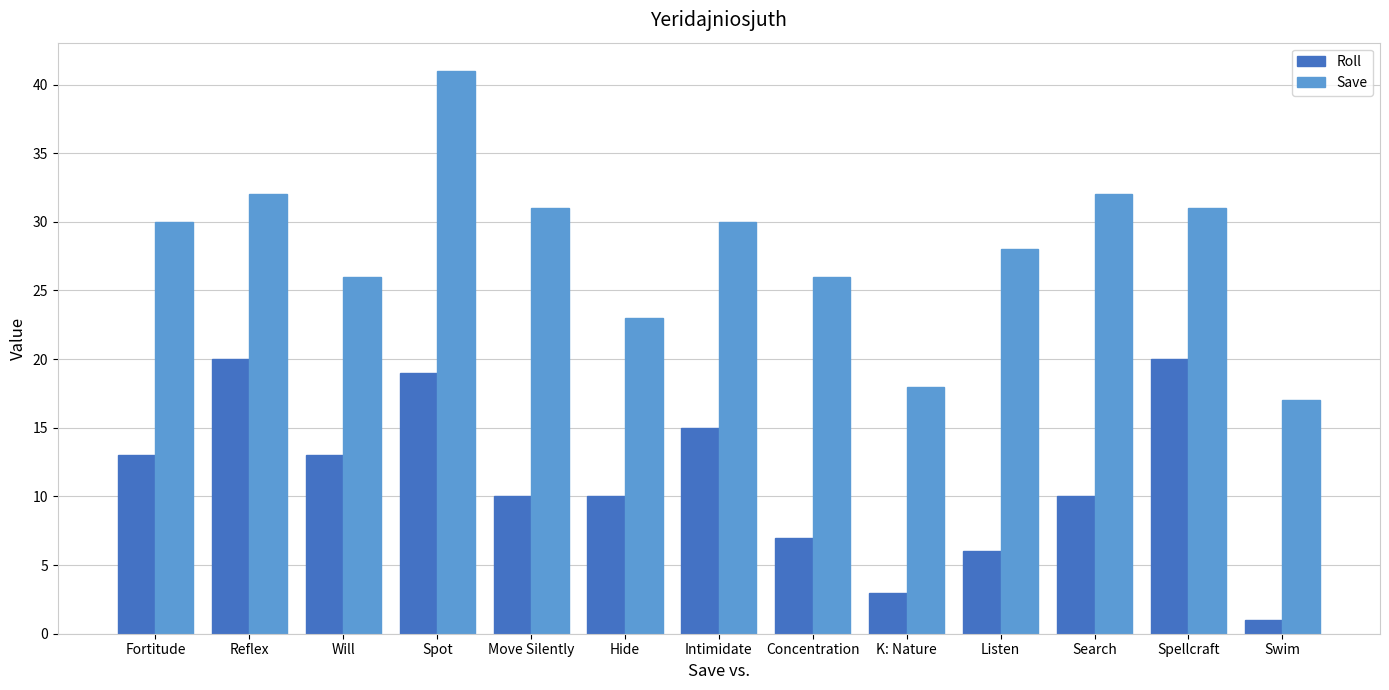

Between Reflex and Move Silently, which series saw the biggest shift?

Roll